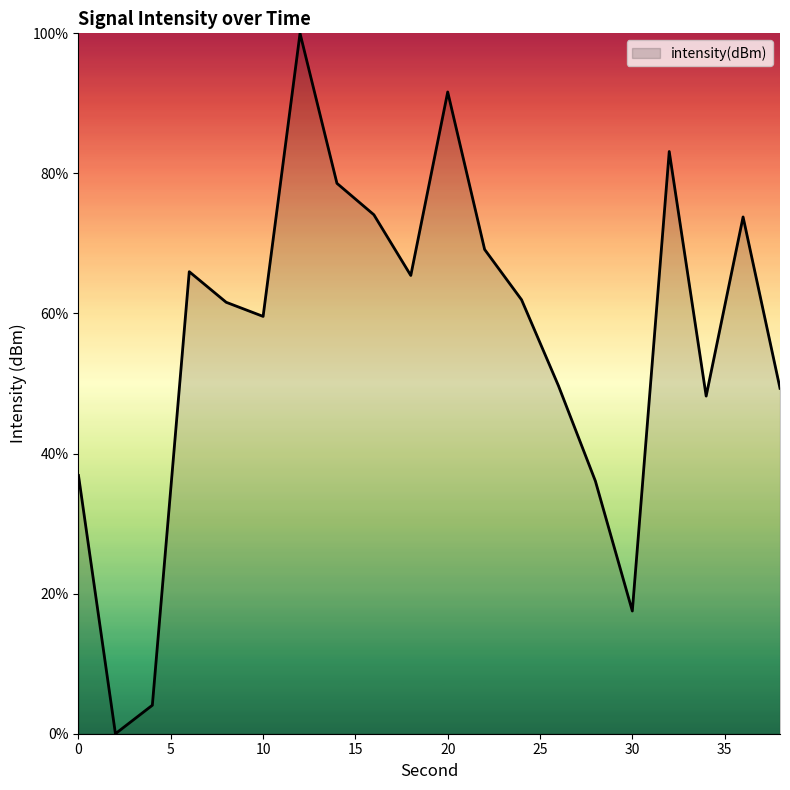

What is the maximum value shown in the chart?

100.0